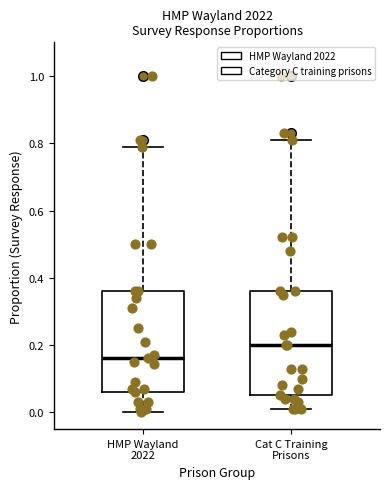

Reading left to right, read every box against the y-axis: the position of its median line, the range the box covers, and the ends of its whiskers. The values are not printed on the chart, so give them approximately, as read against the axis.

HMP Wayland 2022: median 0.16, box 0.06 to 0.36, whiskers 0.00 to 0.80
Cat C Training Prisons: median 0.20, box 0.06 to 0.36, whiskers 0.02 to 0.82